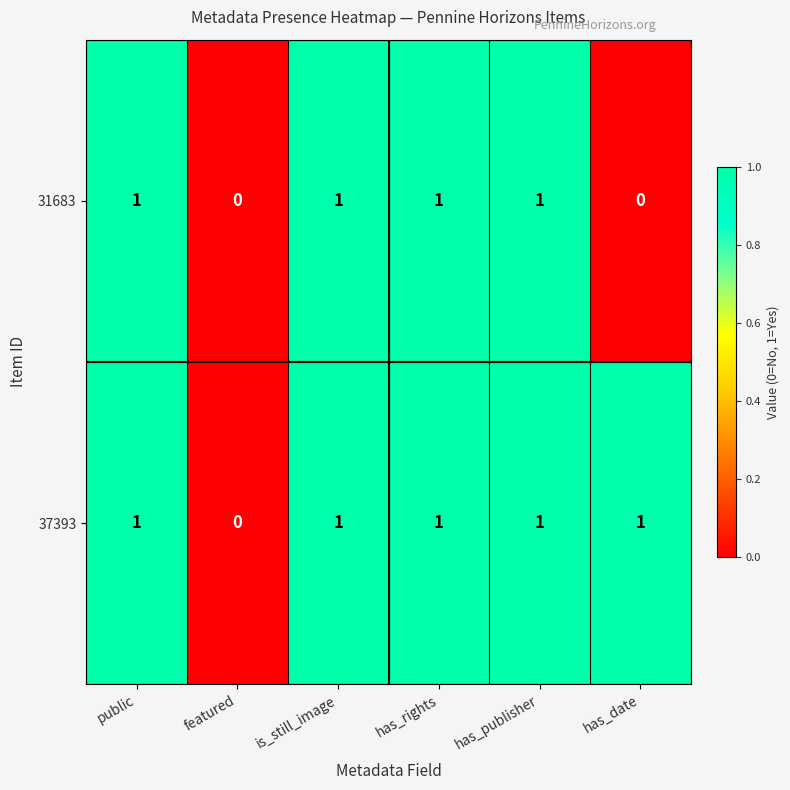

List the series in order of their overall mean, lowest first.

31683, 37393